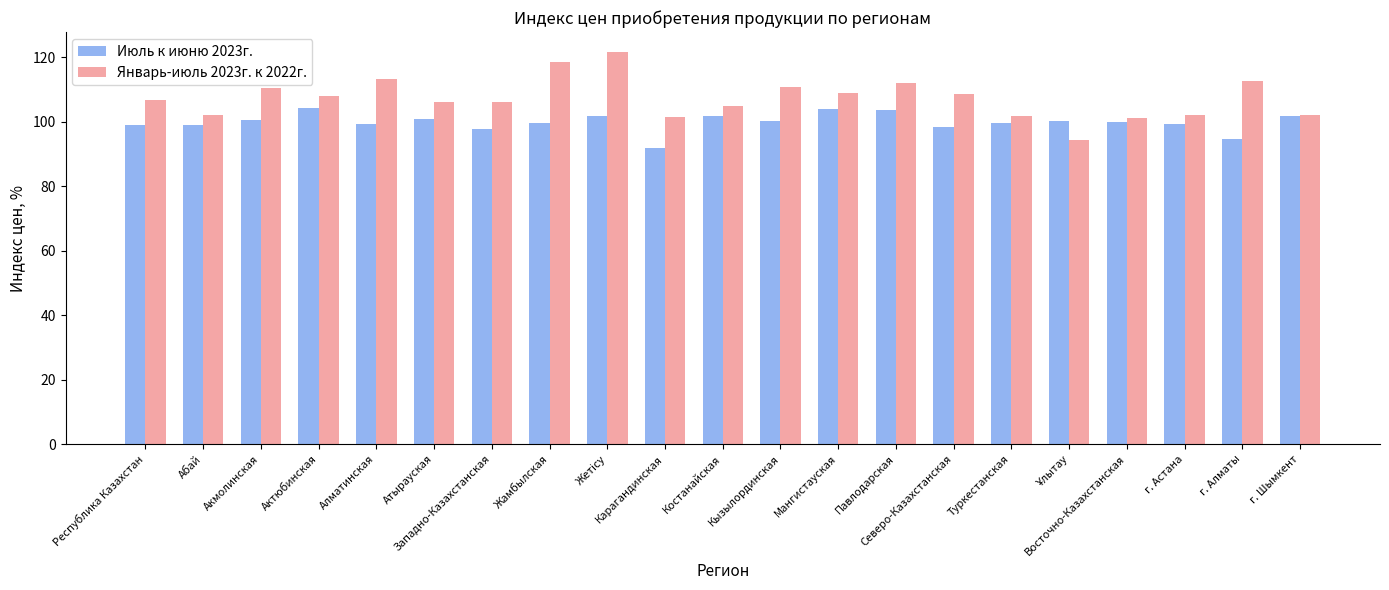

Rank the series at Костанайская from highest to lowest value.

Январь-июль 2023г. к 2022г., Июль к июню 2023г.